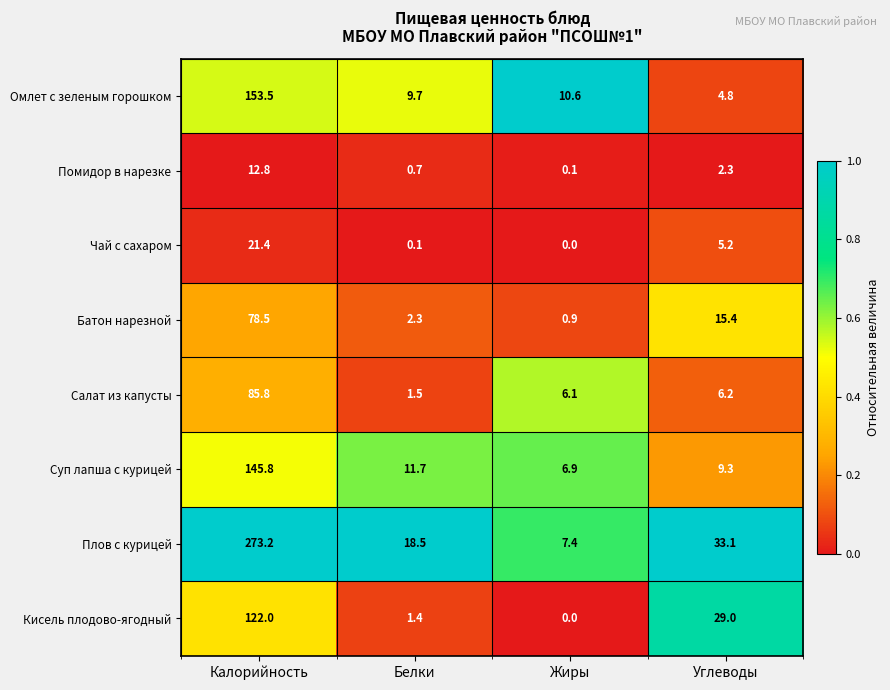

At which label is Салат из капусты closest to 43?

Углеводы